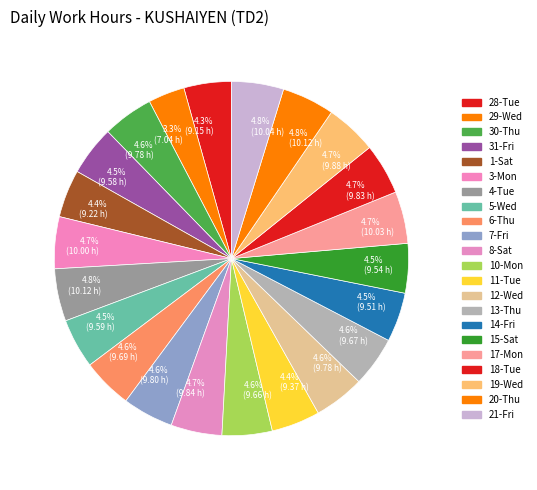

Does any single category account for the majority?

No